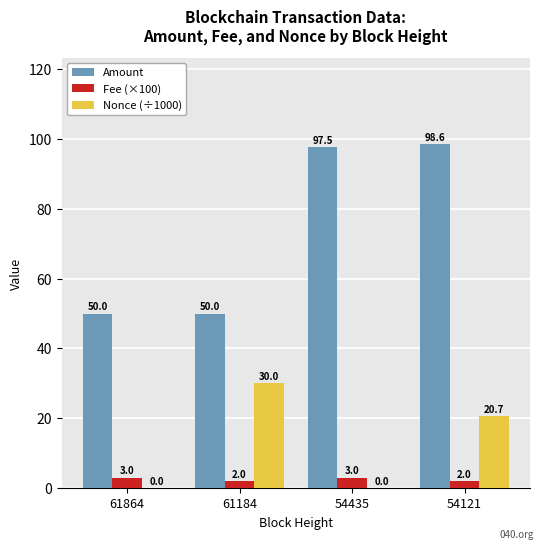

Which category has the highest value across all series?

54121